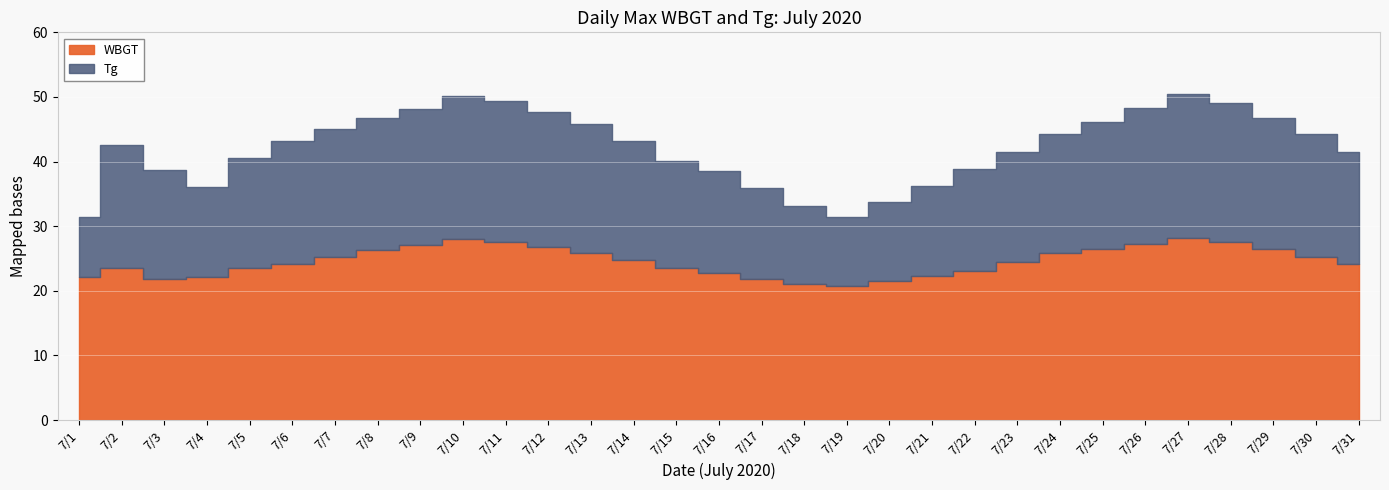

List the series in order of their peak value, lowest first.

WBGT, Tg